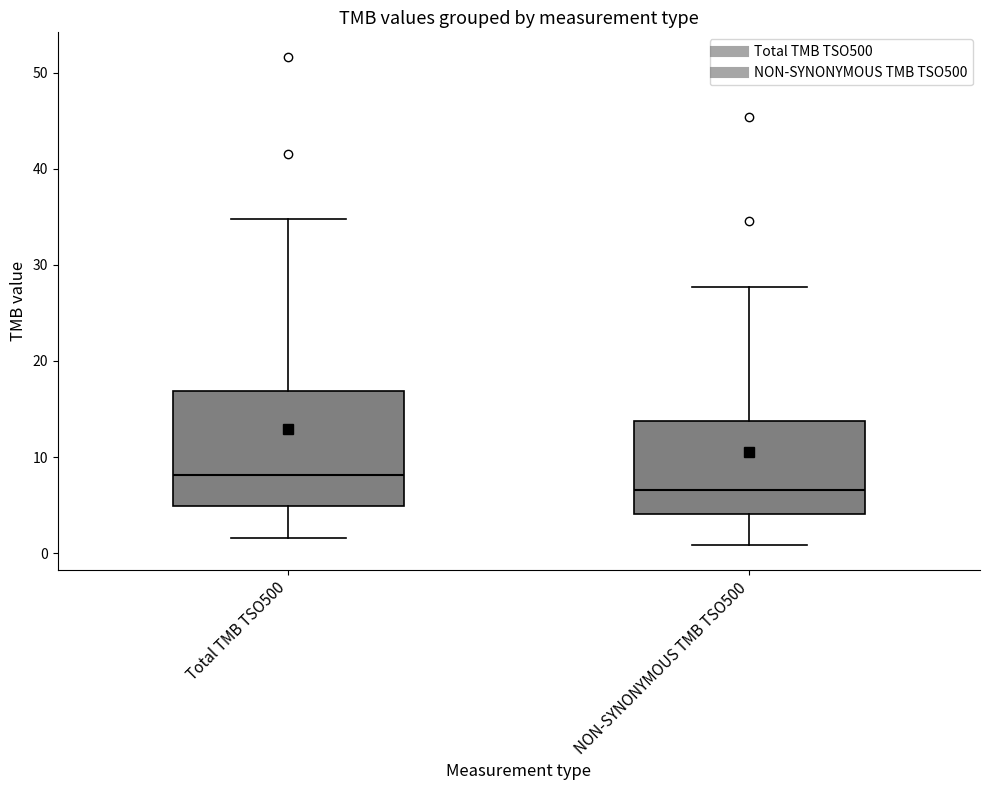

Reading left to right, transcribe this box plot: for each box, give where its median line is, the range the box spans, and where its two whiskers end, as read against the y-axis. The values are not printed on the chart, so give them approximately, as read against the axis.

Total TMB TSO500: median 8, box 5 to 17, whiskers 2 to 35
NON-SYNONYMOUS TMB TSO500: median 7, box 4 to 14, whiskers 1 to 28